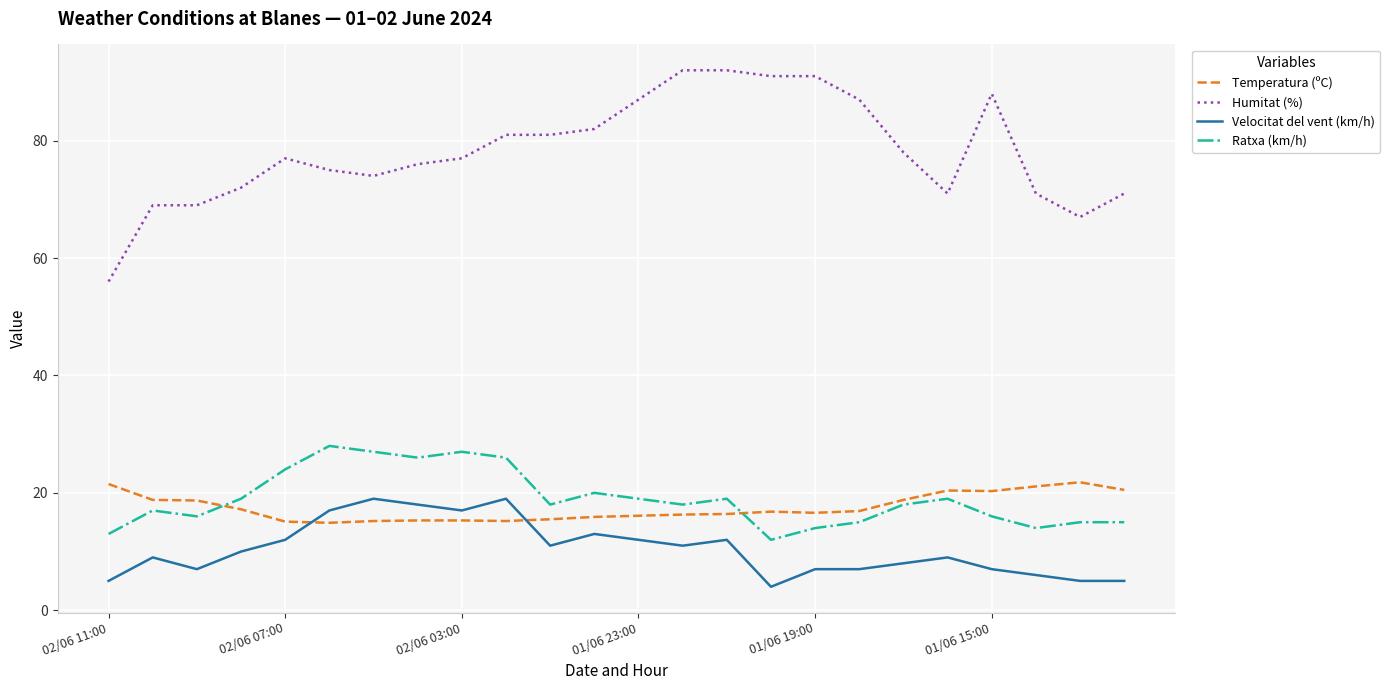

What is the minimum value shown in the chart?

4.0